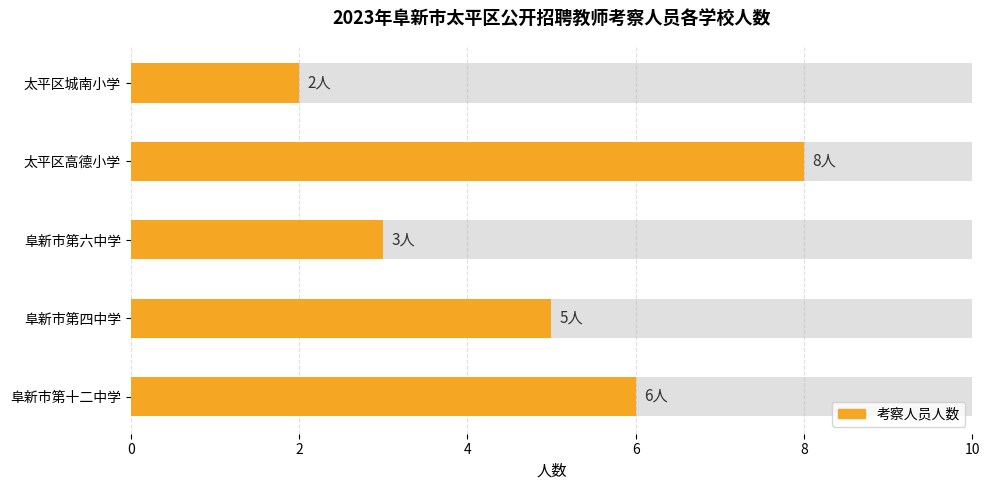

Reading right to left, what are all the values shown in this chart?

2	8	3	5	6